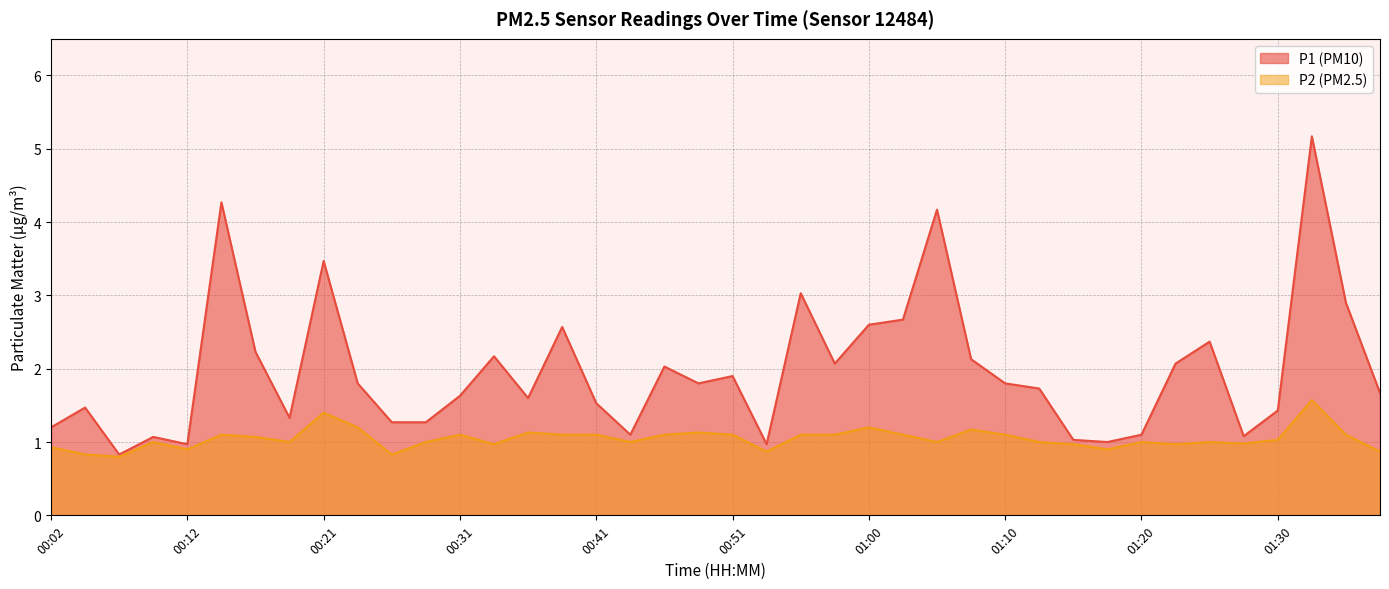

What value does the P2 series have at 00:19?

1.0